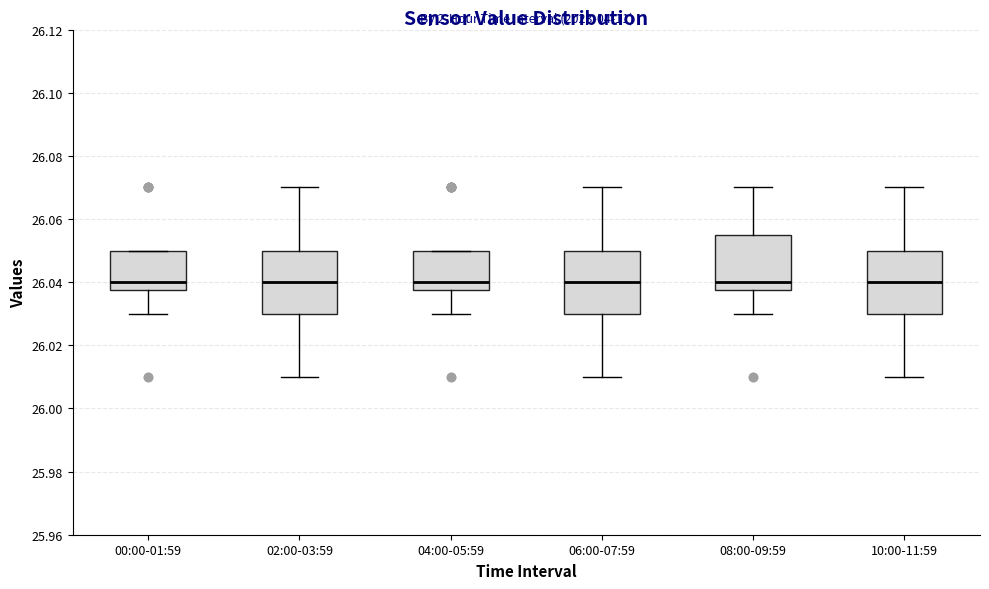

Where is the lower edge of the box for 10:00-11:59 on the y-axis? The values are not printed on the chart, so give them approximately, as read against the axis.

26.030